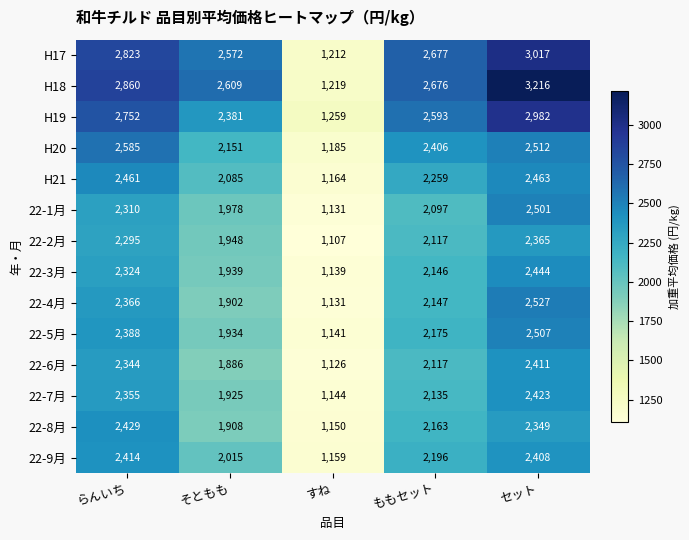

The 22-5月 series shows 2507 at セット. True or false?

True